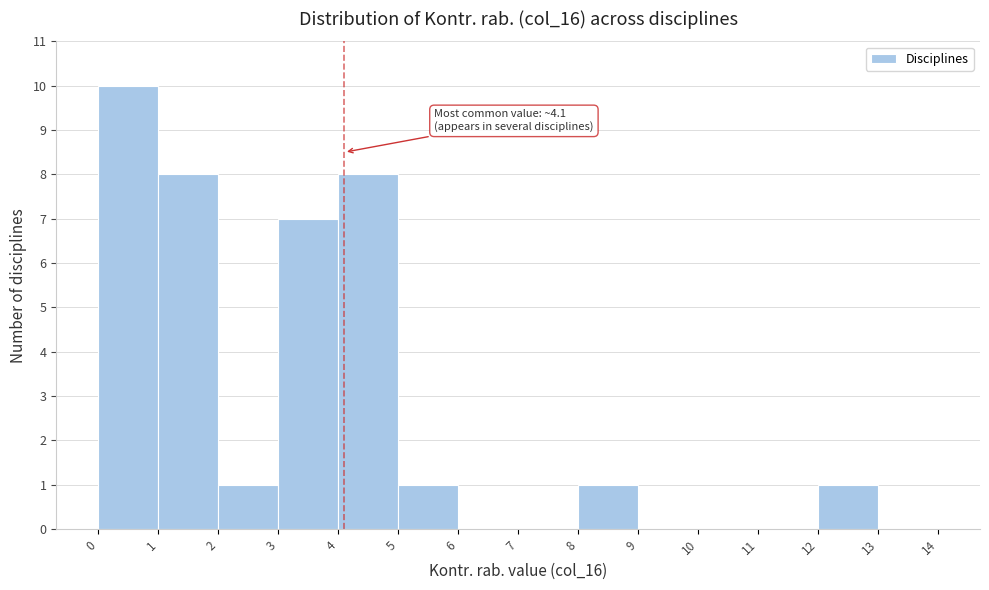

Over which range of the x-axis is the bar tallest?

0 to 1